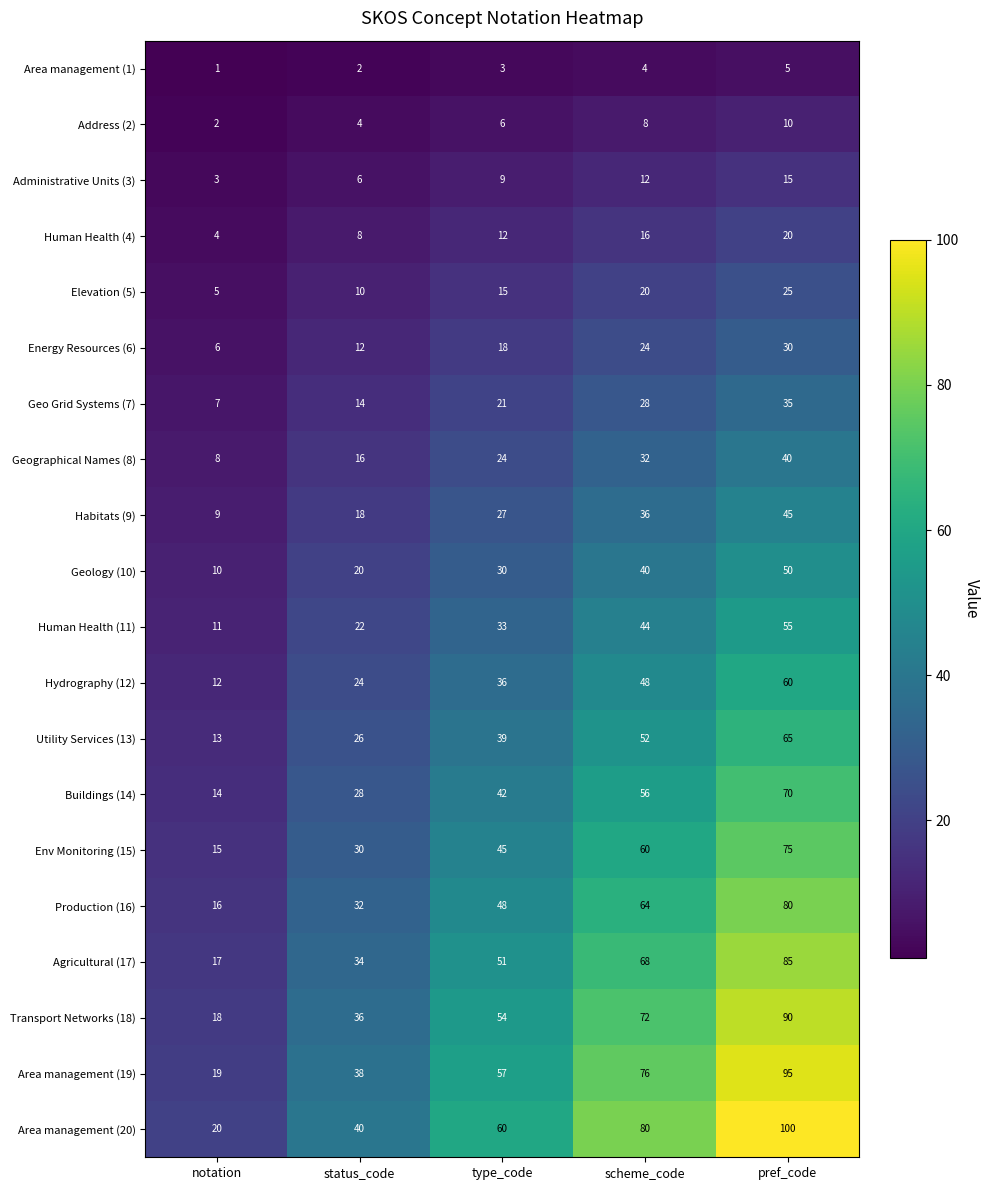

What is the difference between the second highest and minimum values in the Address (2) series?

6